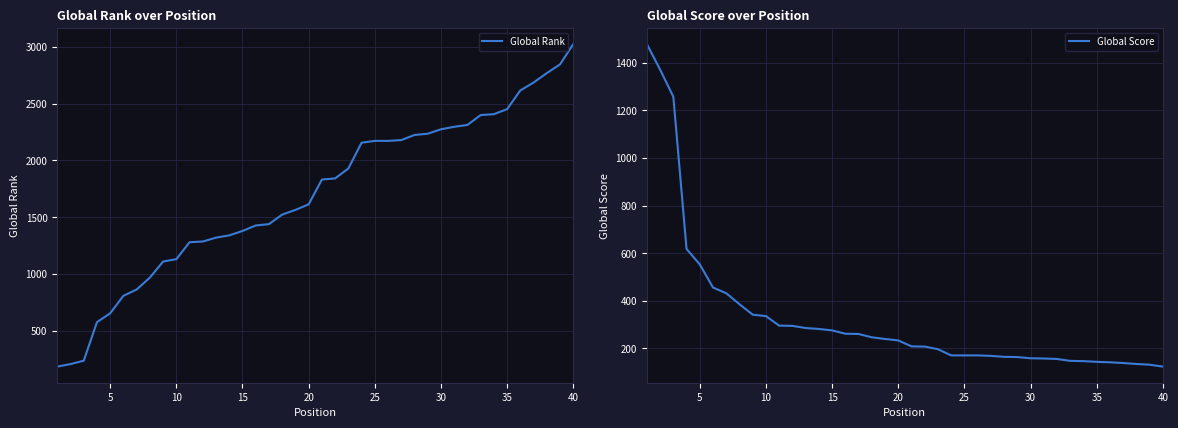

What is the lowest value of the Global Score series?

124